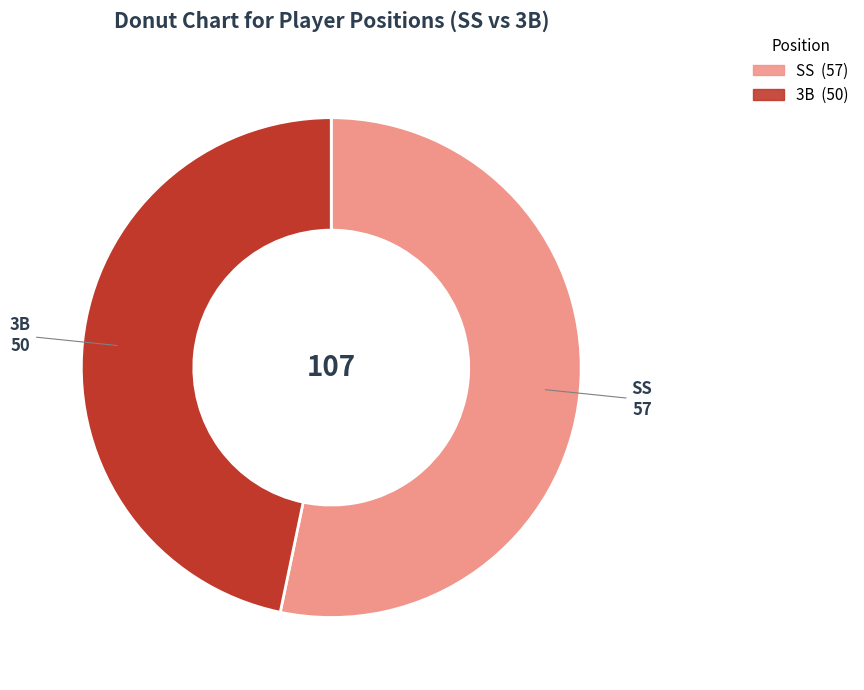

Combined, do 3B and SS account for over 50%?

Yes